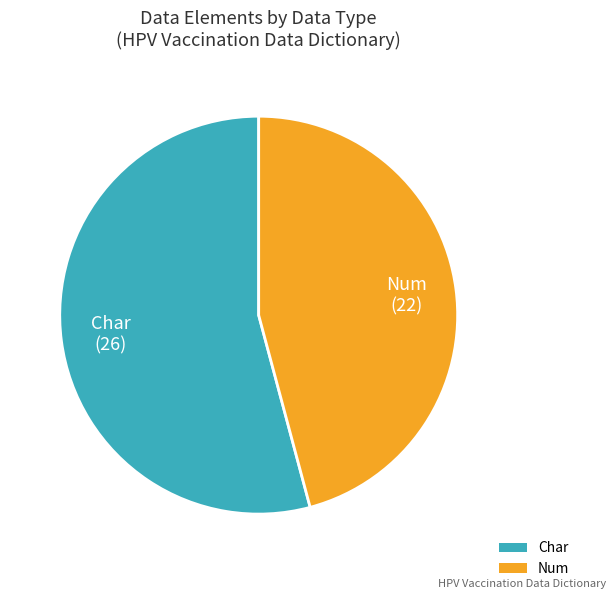

Does Char represent more than half of the total?

Yes